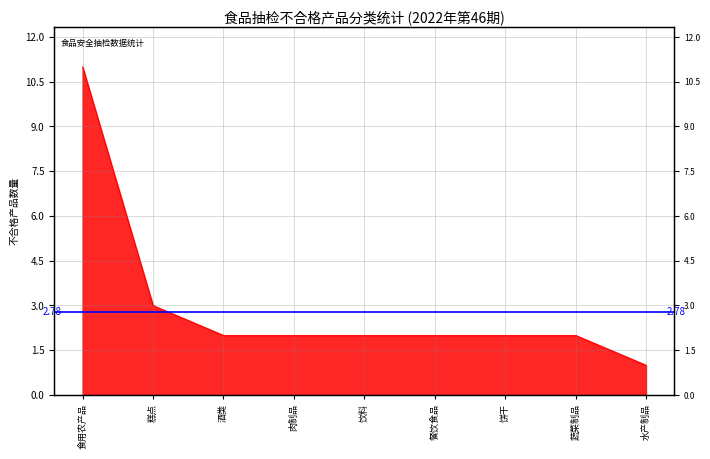

What is the greatest value displayed?

11